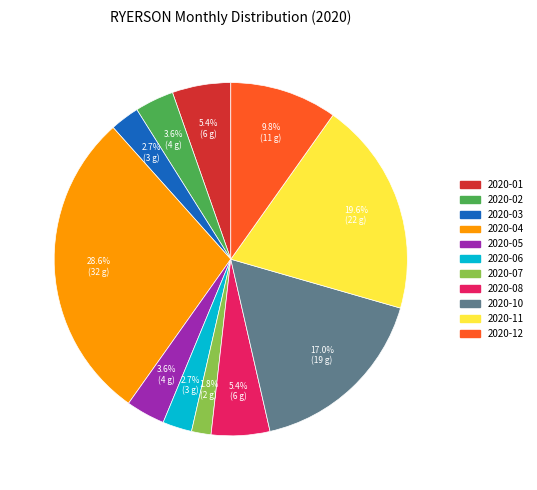

Does any single category account for the majority?

No